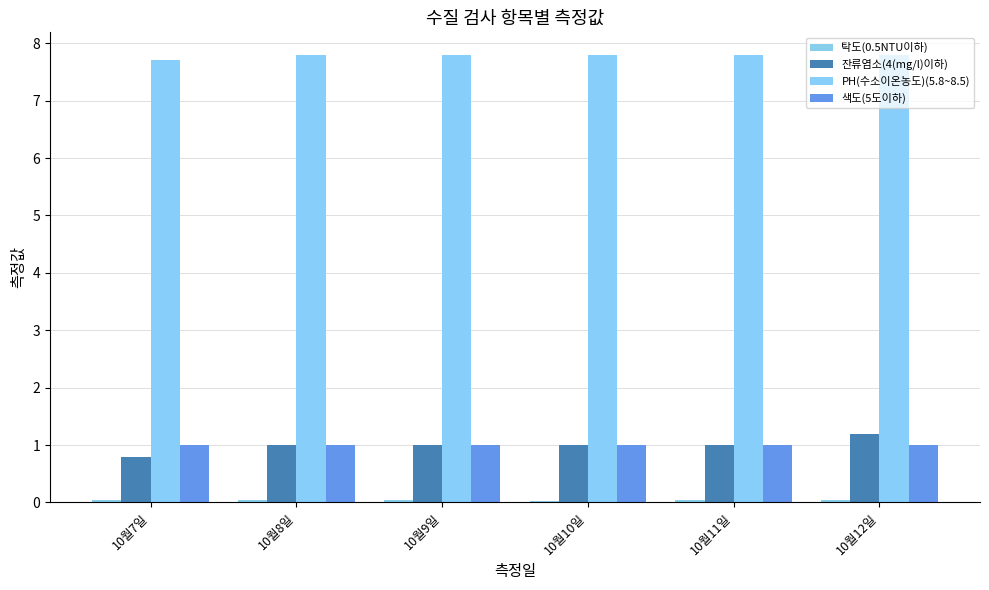

The value of 잔류염소(4(mg/l)이하) at 10월11일 is 1.0. True or false?

True